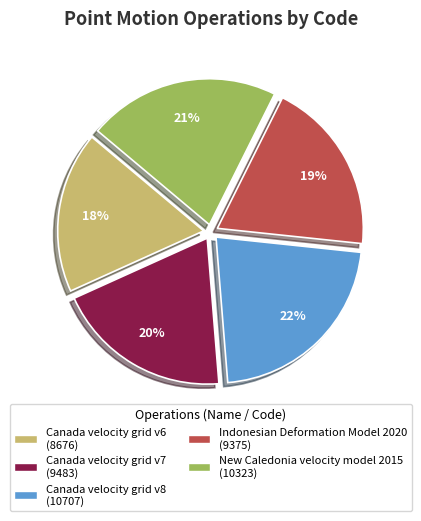

Which category has the biggest portion of the pie?

Canada velocity grid v8